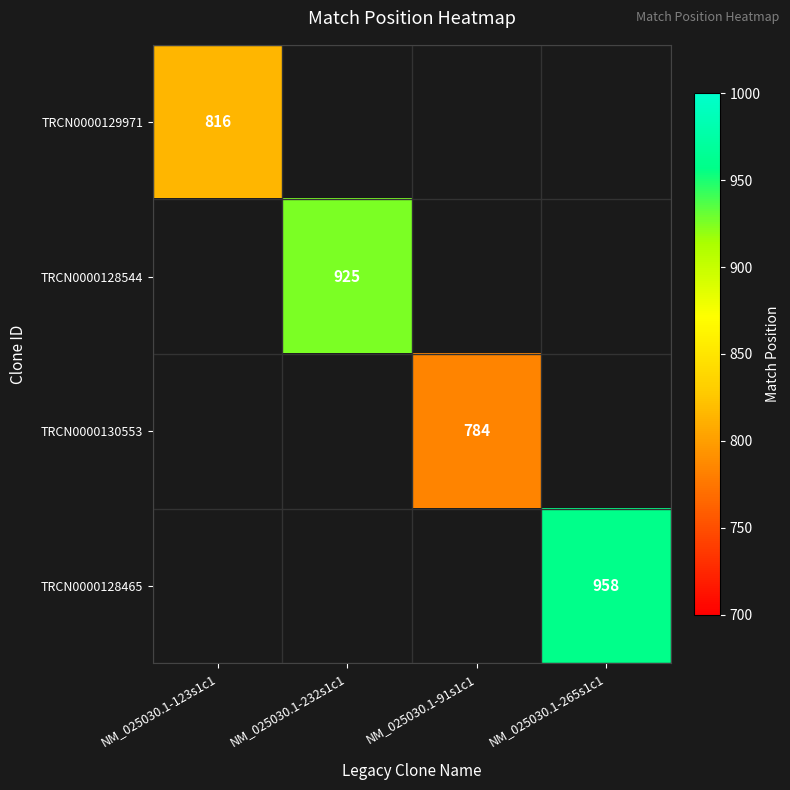

True or false: TRCN0000128465 has a value of 411 at NM_025030.1-265s1c1.

False